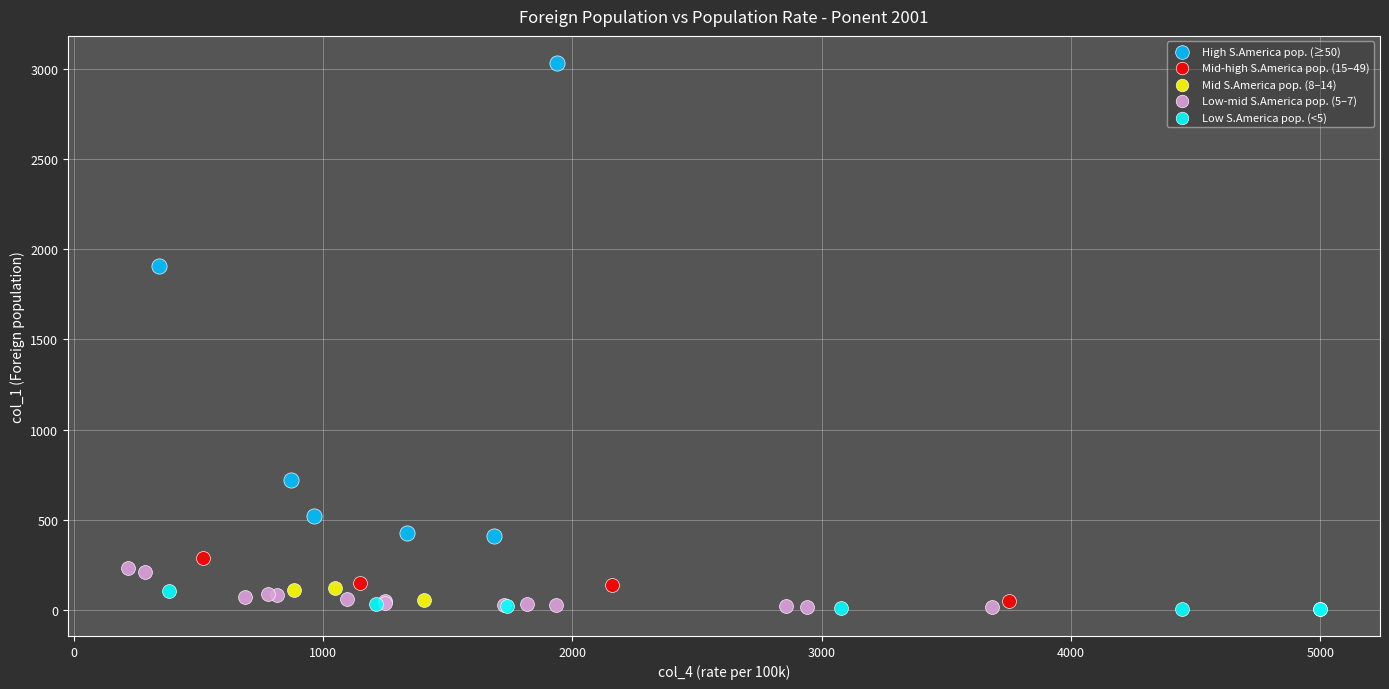

Which series has the widest spread of Y values?

High S.America pop. (≥50)